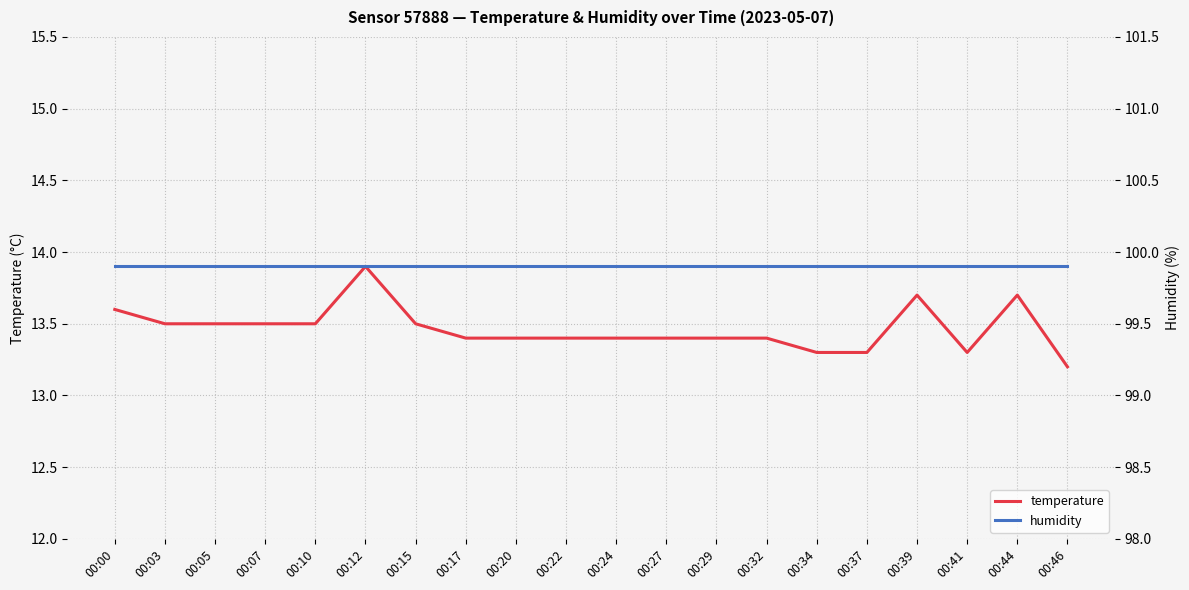

What is the value of the temperature point at the 18th from the left?

13.3